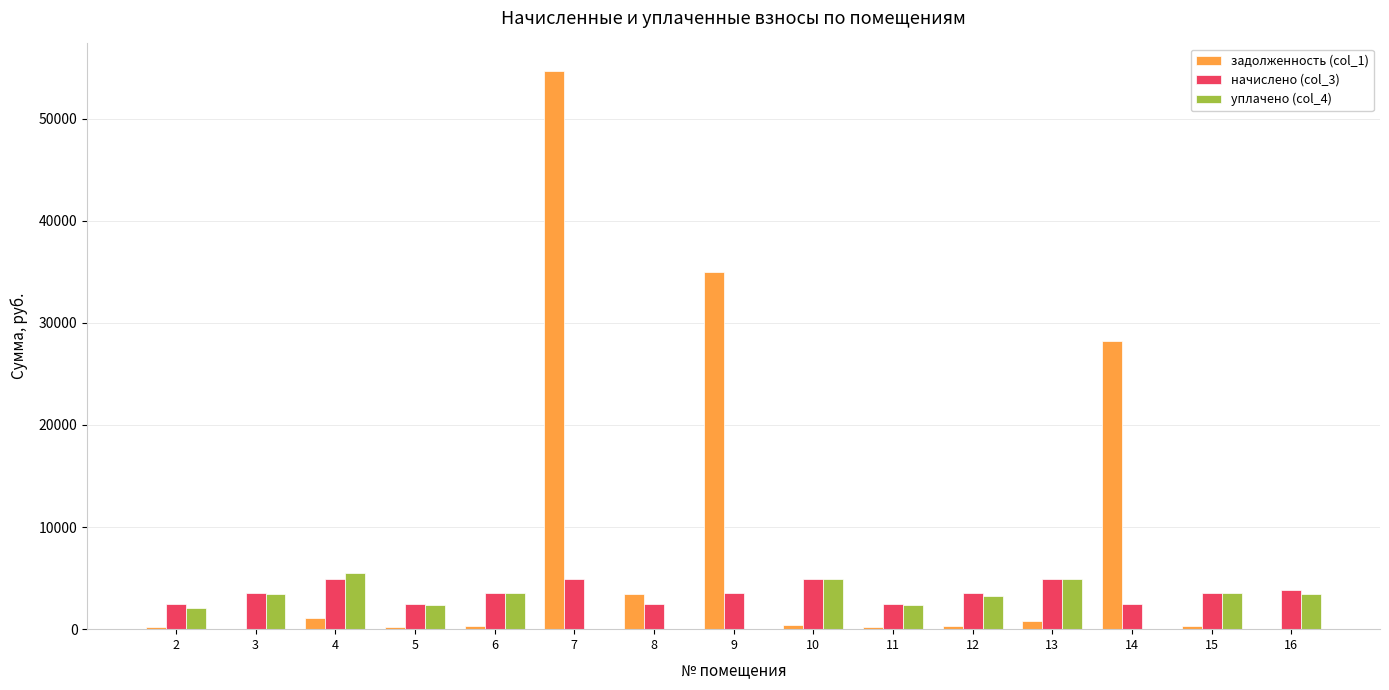

What is the highest value of the уплачено (col_4) series?

5491.9